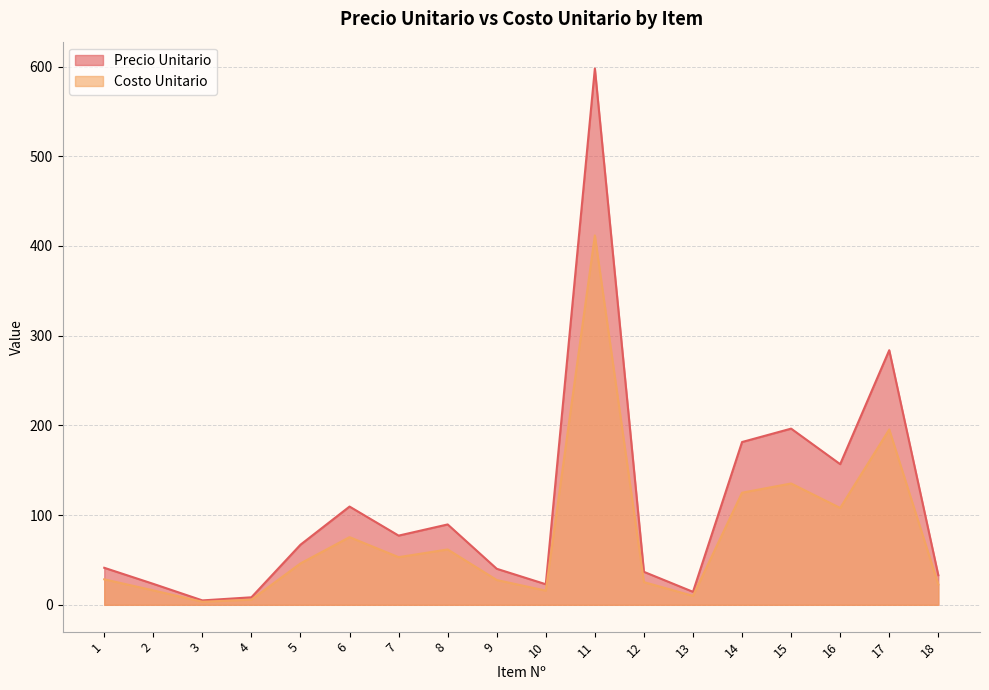

The Precio Unitario series shows 12.5 at 5. True or false?

False